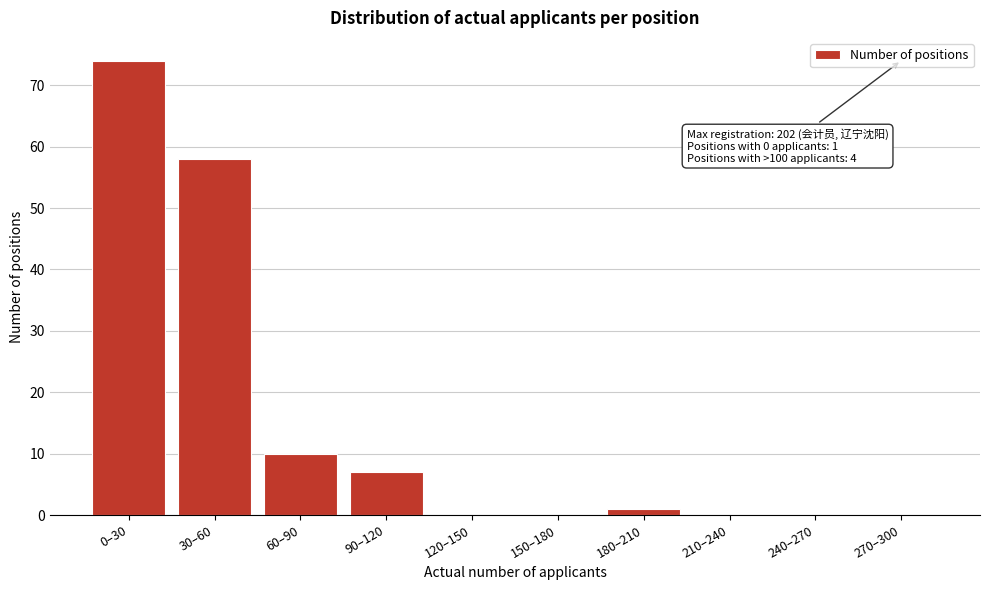

Reading left to right, list all the values displayed in this chart.

0–30=74	30–60=58	60–90=10	90–120=7	120–150=0	150–180=0	180–210=1	210–240=0	240–270=0	270–300=0